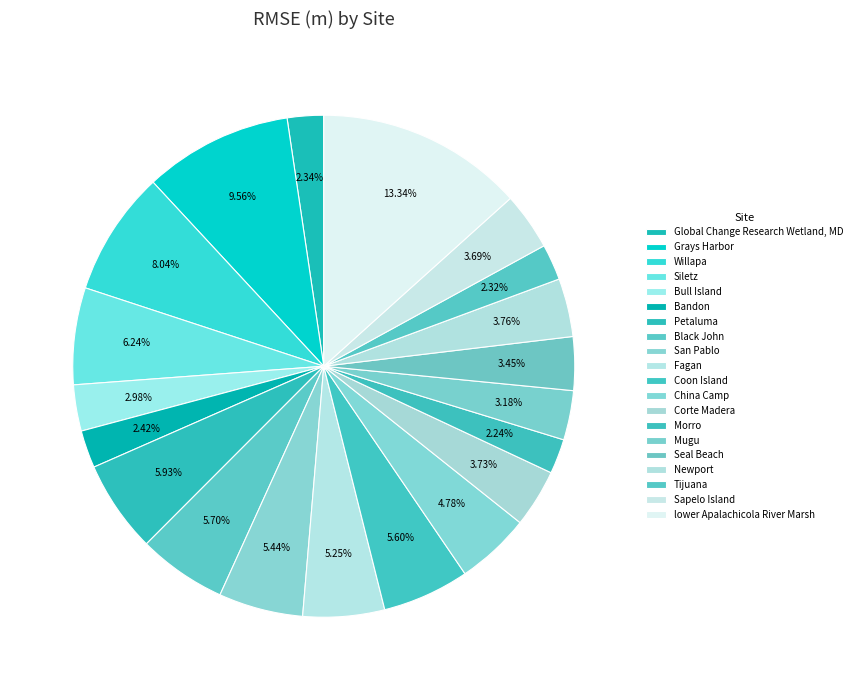

How many segments does this pie chart have?

20